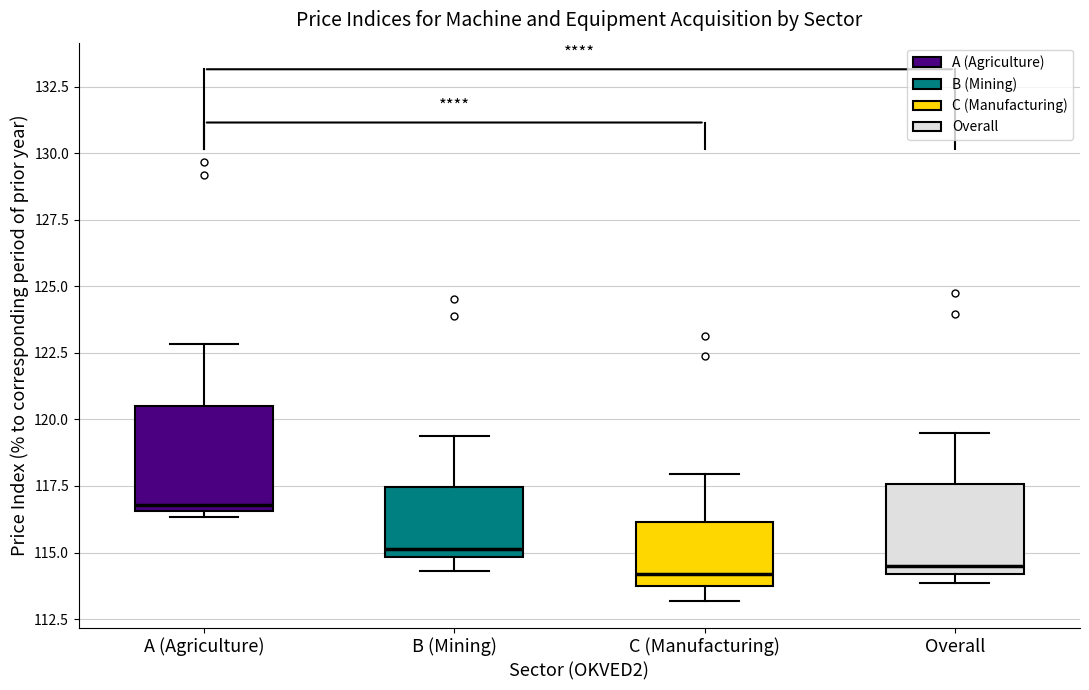

Where is the lower edge of the box for A (Agriculture) on the y-axis? The values are not printed on the chart, so give them approximately, as read against the axis.

116.5